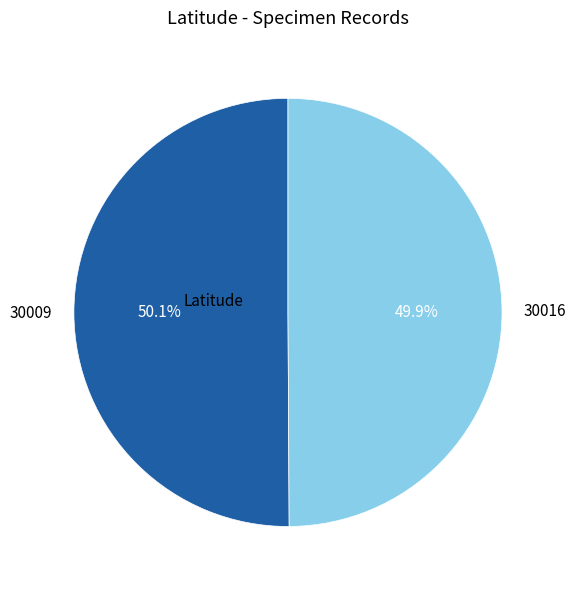

To the nearest percent, what portion does 30016 represent?

50%